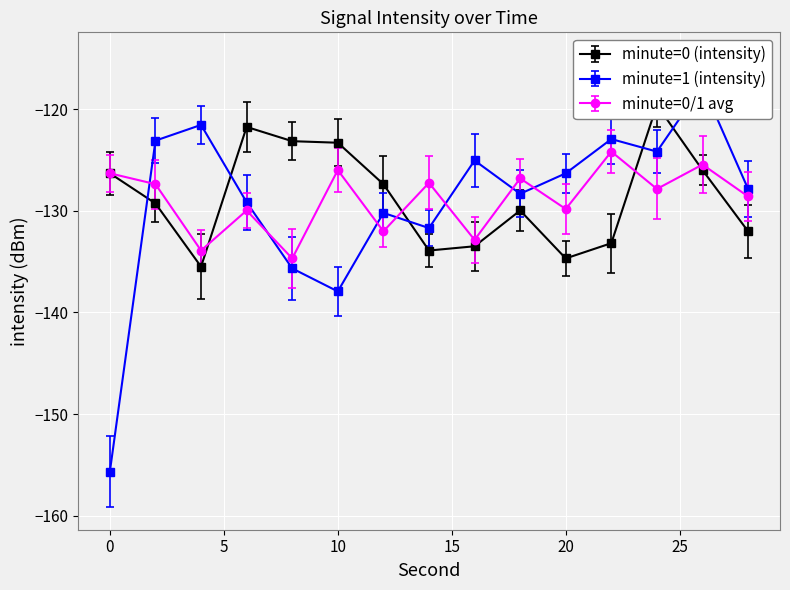

What is the sum of the minute=0 (intensity) values at 6 and 0?

-248.0